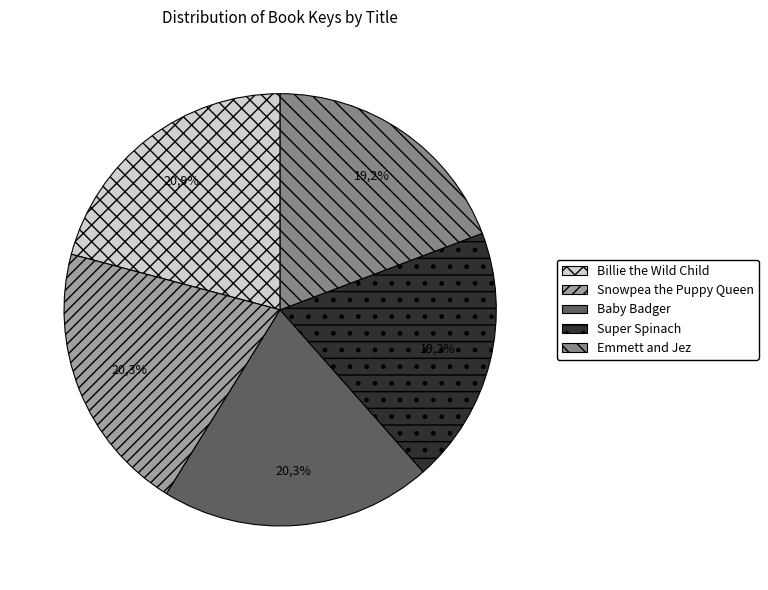

Rank the categories by value from lowest to highest.

Emmett and Jez, Super Spinach, Baby Badger, Snowpea the Puppy Queen, Billie the Wild Child